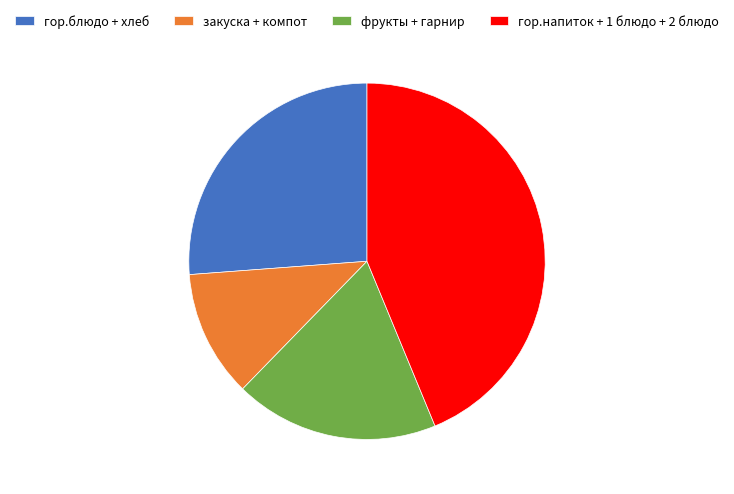

Between гор.напиток + 1 блюдо + 2 блюдо and закуска + компот, which is larger?

гор.напиток + 1 блюдо + 2 блюдо